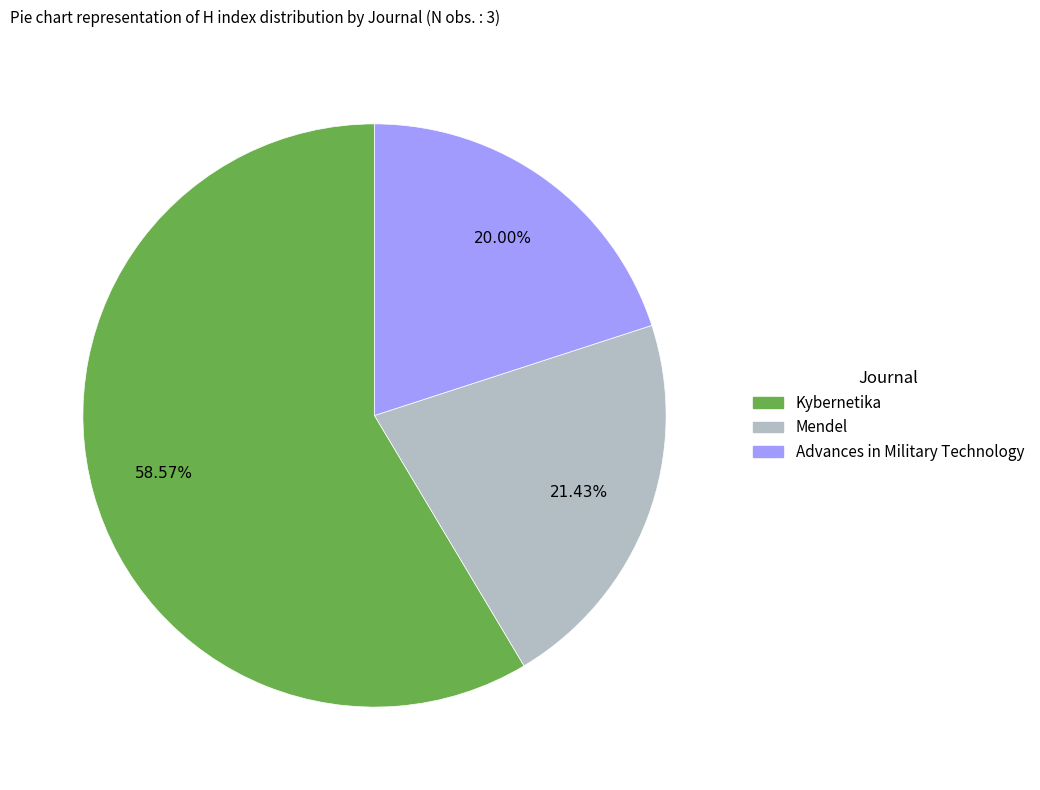

The Kybernetika slice represents 69% of the pie. True or false?

False